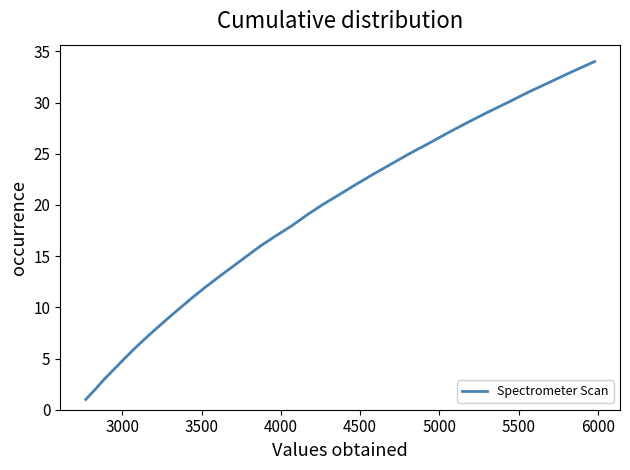

Does the chart display data point markers on the line(s)?

No